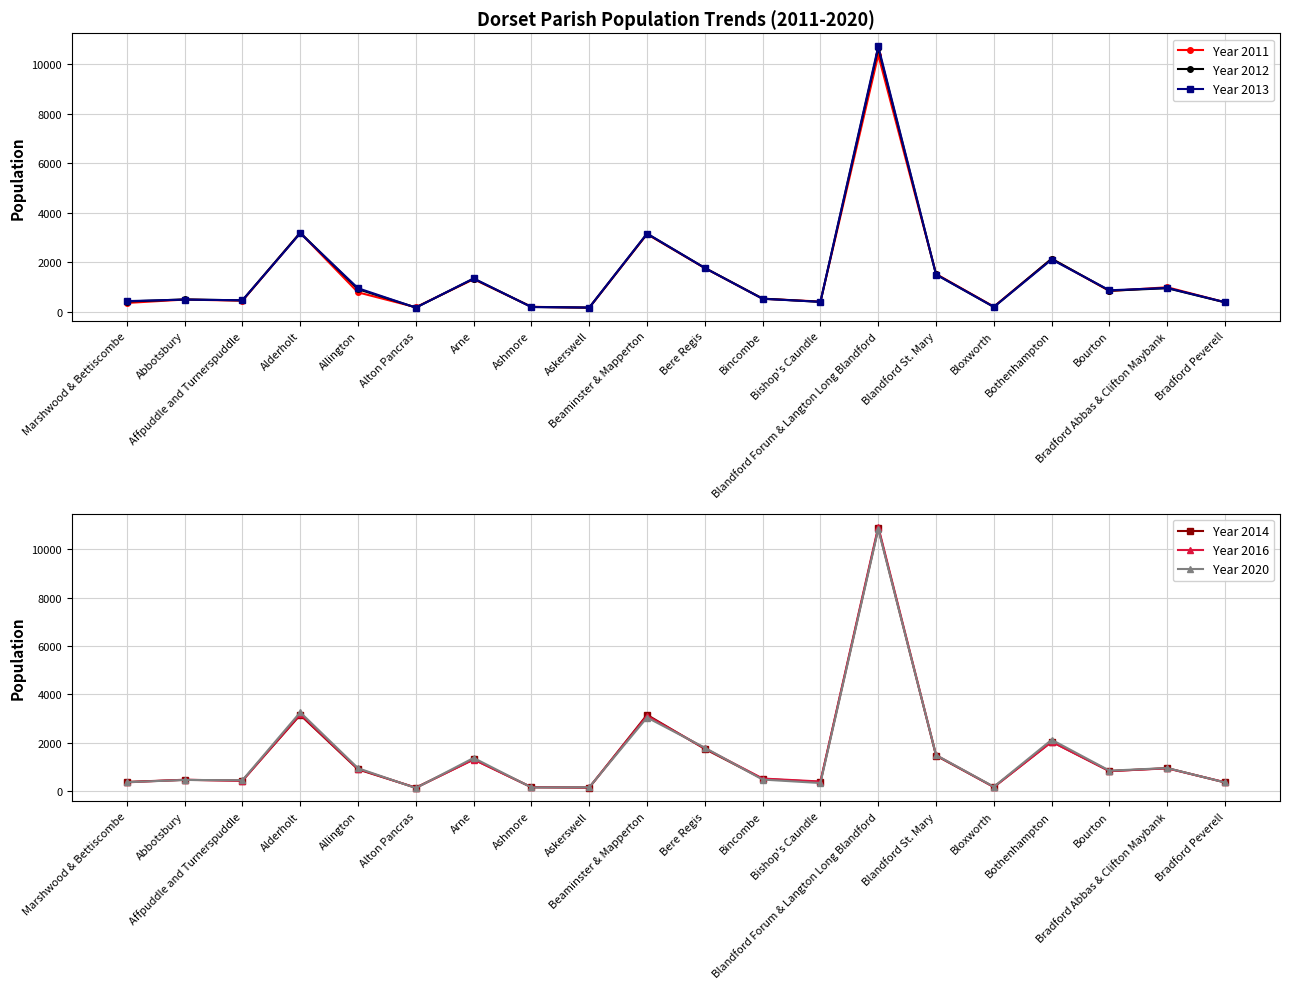

What is the total value across all series at Bere Regis?

10606